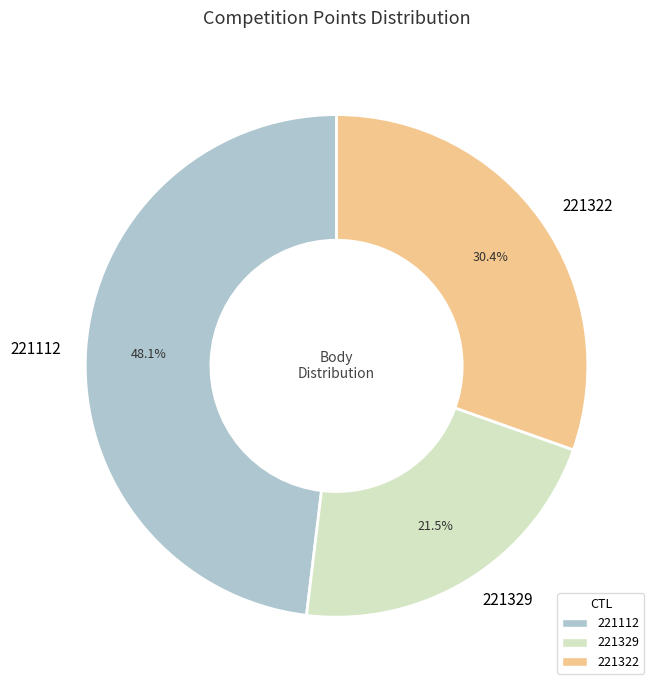

Which slice is the smallest?

221329